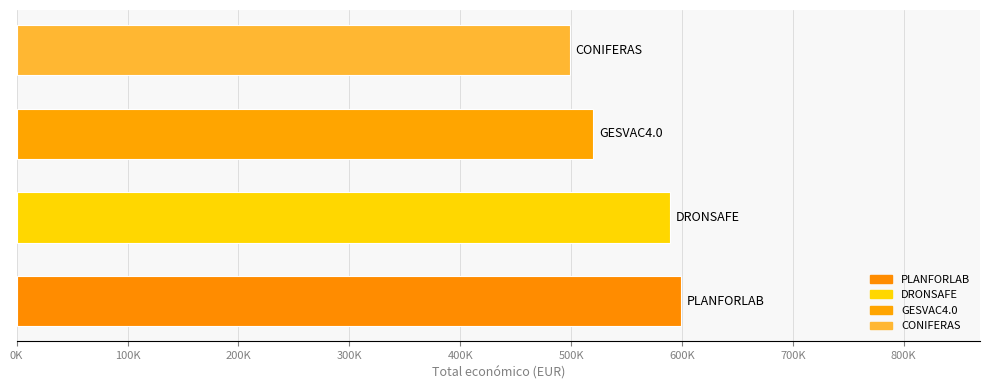

How many categories are shown in the chart?

4